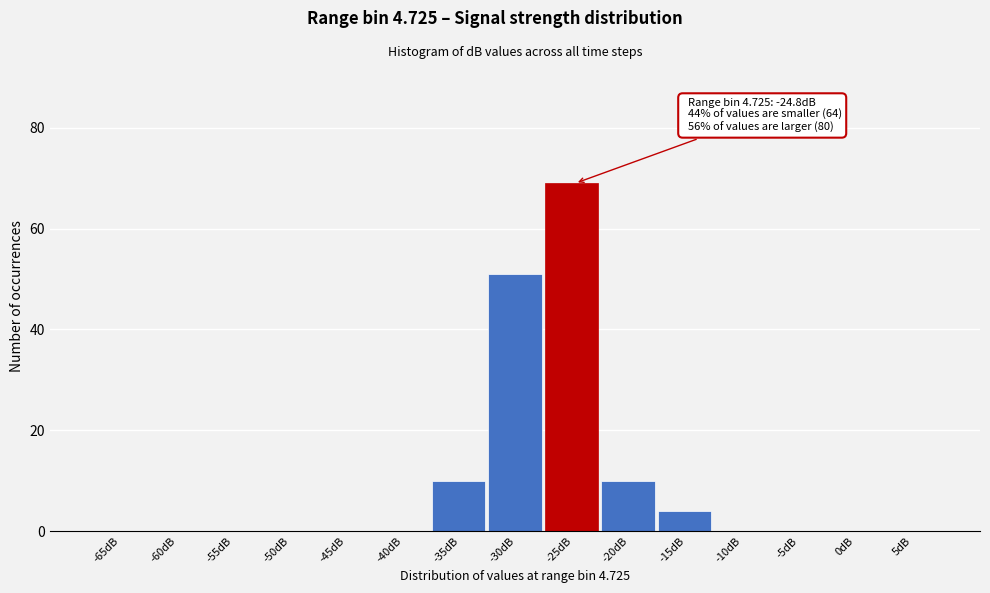

Reading left to right, list all the values displayed in this chart.

-65dB=0	-60dB=0	-55dB=0	-50dB=0	-45dB=0	-40dB=0	-35dB=10	-30dB=51	-25dB=69	-20dB=10	-15dB=4	-10dB=0	-5dB=0	0dB=0	5dB=0